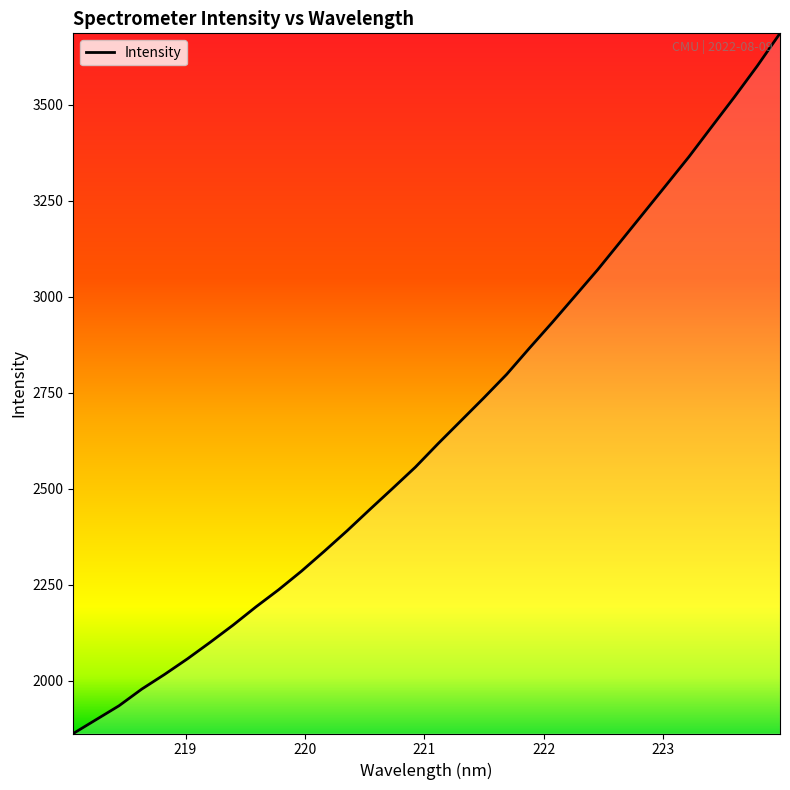

How many series are shown in this chart?

1